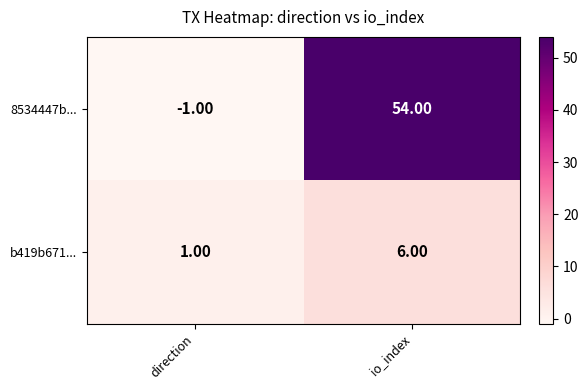

What is the difference between the highest and lowest values at io_index?

48